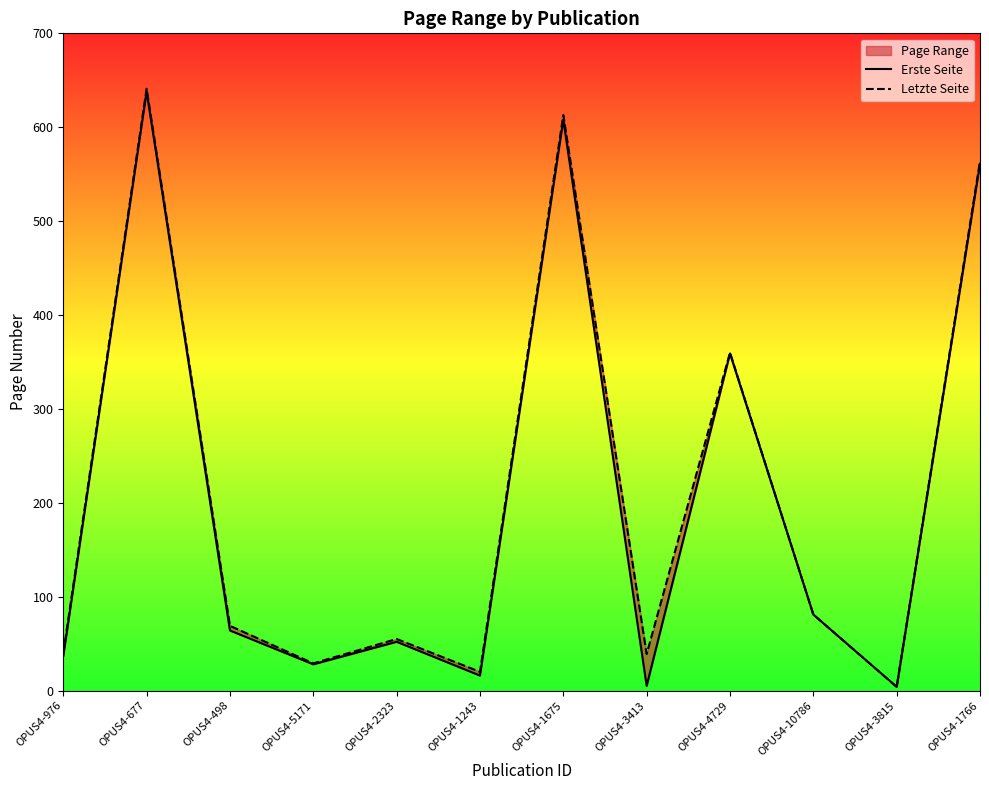

True or false: Letzte Seite and Erste Seite intersect in this chart.

False